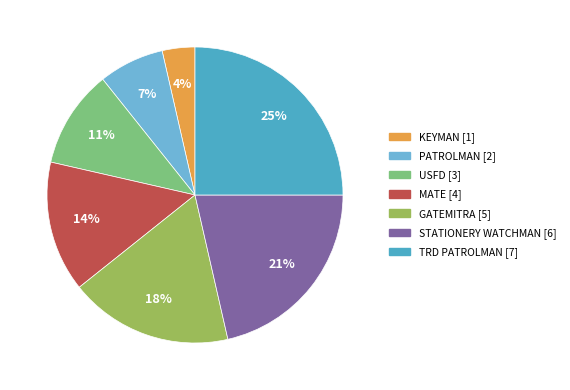

To the nearest percent, what is the average slice percentage?

14%